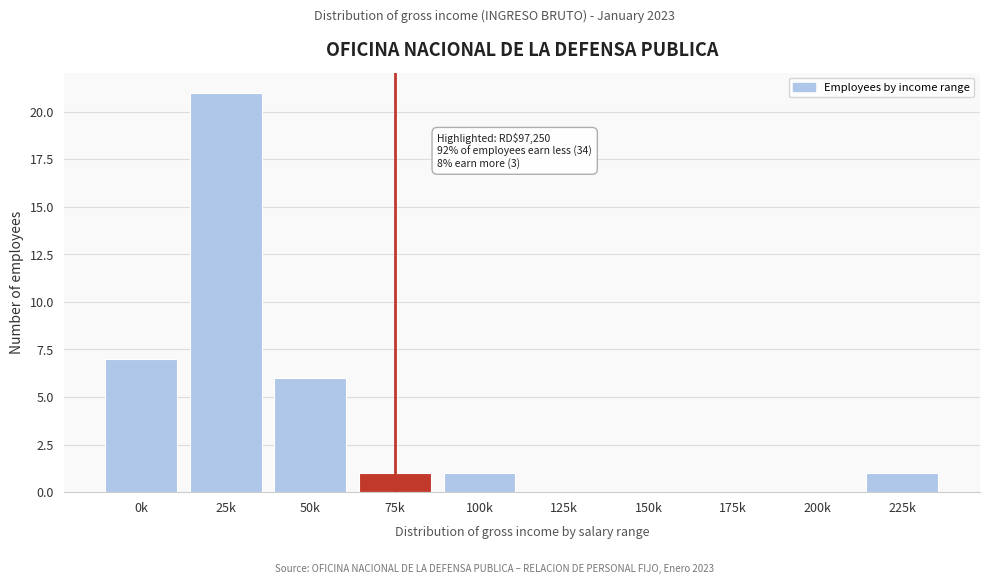

Reading left to right, transcribe all the data shown in this chart.

0k=7	25k=21	50k=6	75k=1	100k=1	125k=0	150k=0	175k=0	200k=0	225k=1